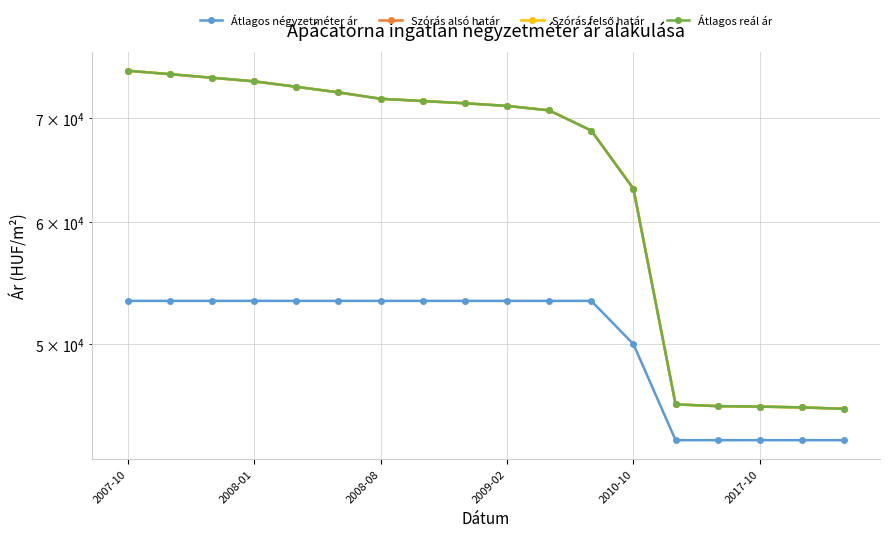

Between 2007-10 and 2008-01, which series saw the biggest shift?

Szórás alsó határ